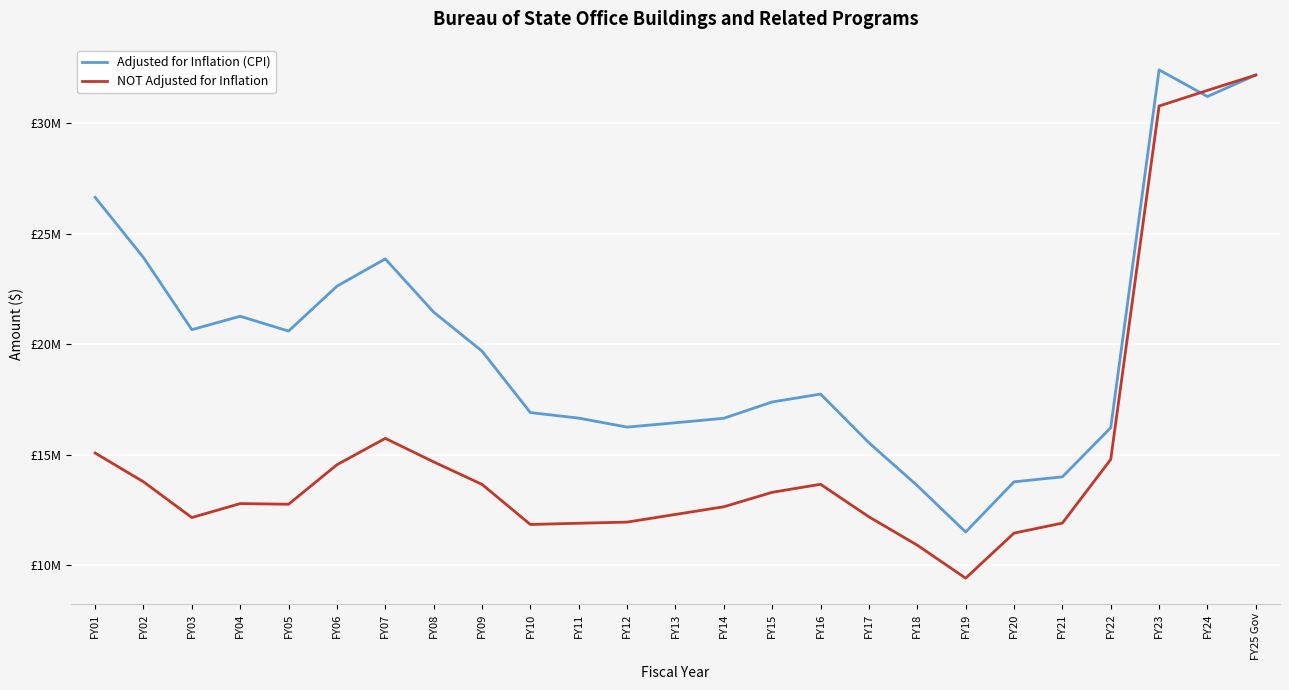

Does the chart display data point markers on the line(s)?

No